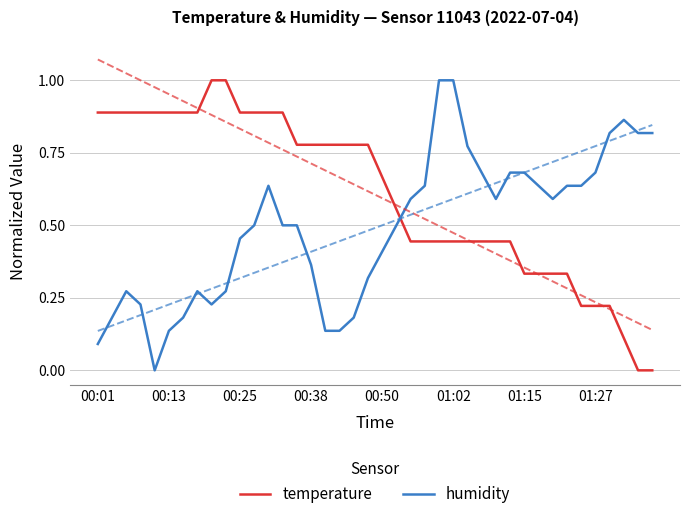

What are all the series names shown in the legend?

temperature, humidity